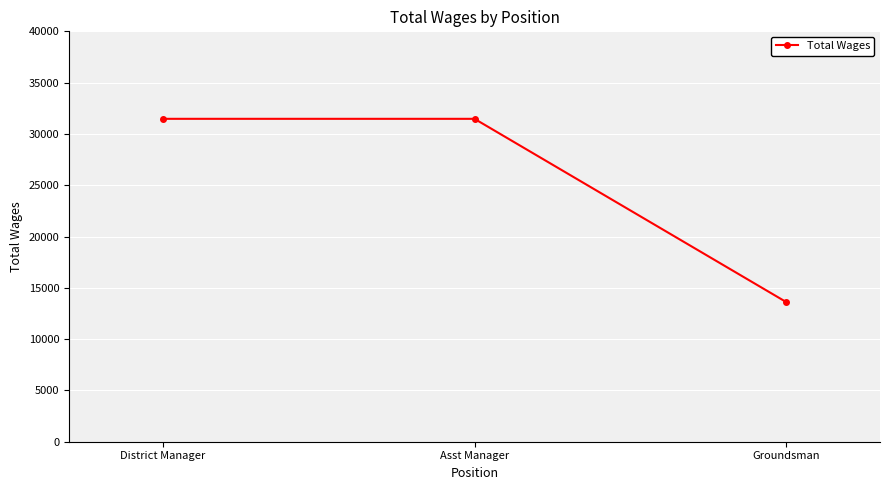

What is the label of the 1st point from the left?

District Manager